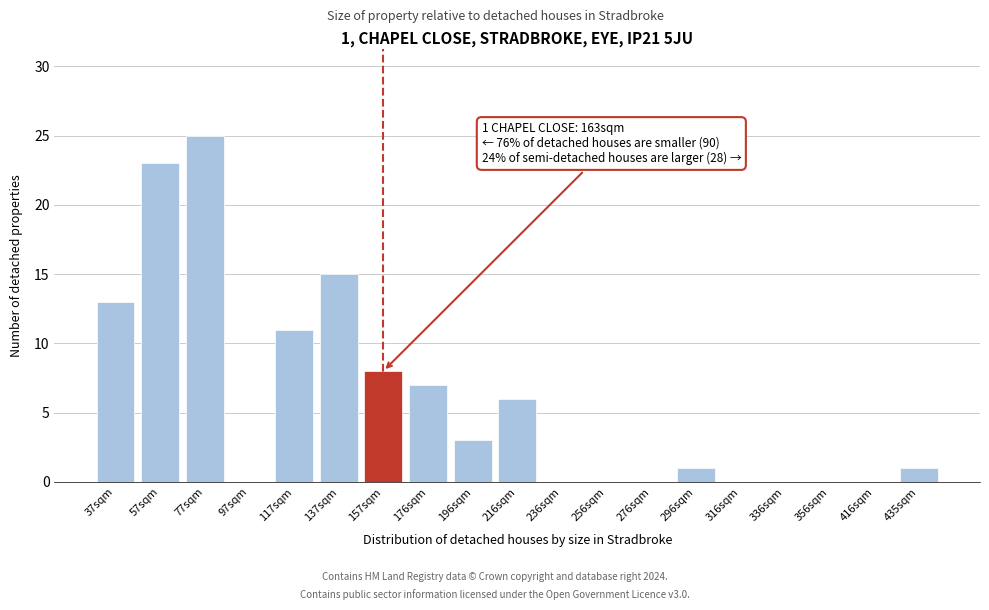

Reading left to right, what are all the values shown in this chart?

37sqm=13	57sqm=23	77sqm=25	97sqm=0	117sqm=11	137sqm=15	157sqm=8	176sqm=7	196sqm=3	216sqm=6	236sqm=0	256sqm=0	276sqm=0	296sqm=1	316sqm=0	336sqm=0	356sqm=0	416sqm=0	435sqm=1